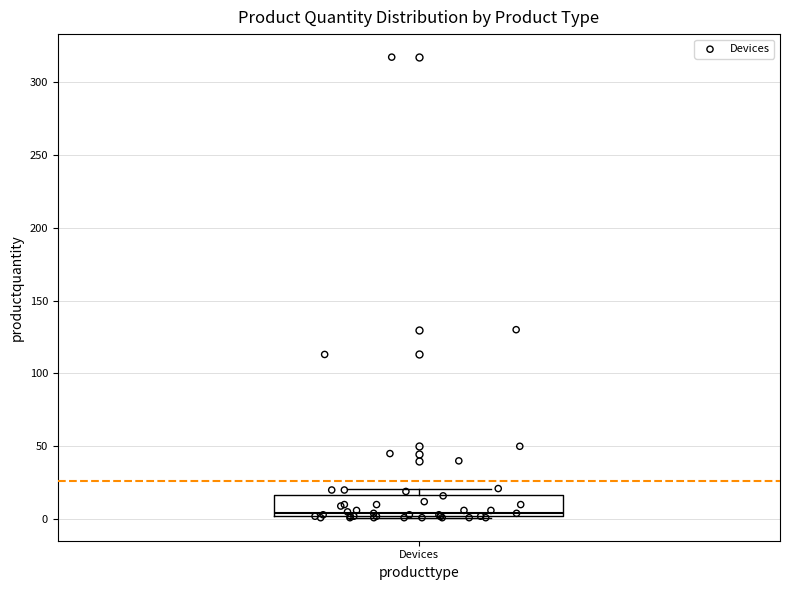

Transcribe this box plot: give where the median line is, the range the box spans, and where the two whiskers end, as read against the y-axis. The values are not printed on the chart, so give them approximately, as read against the axis.

median 5, box 0 to 15, whiskers 0 to 20